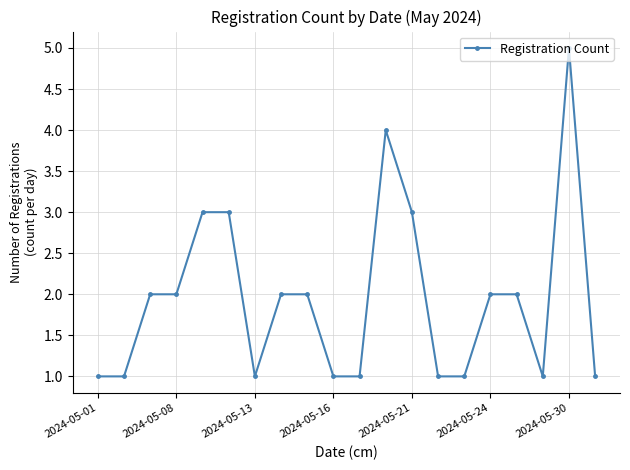

Count the number of categories in the chart.

20